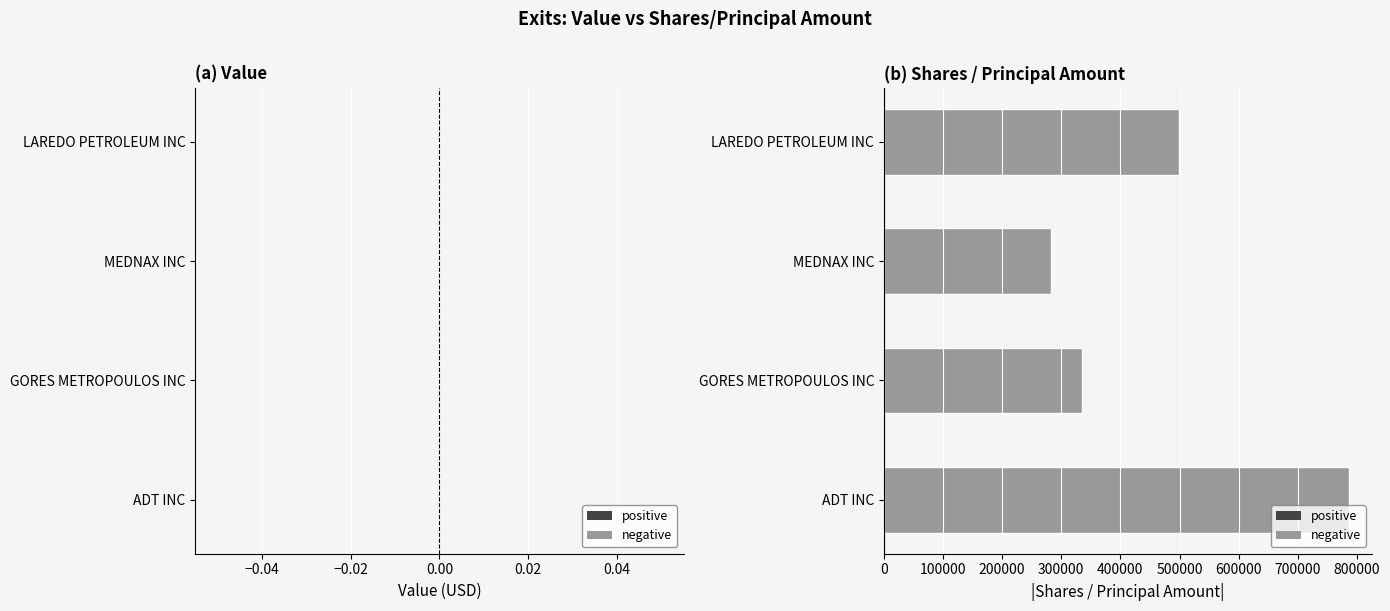

Is it true that the value at GORES METROPOULOS INC is 334566?

True